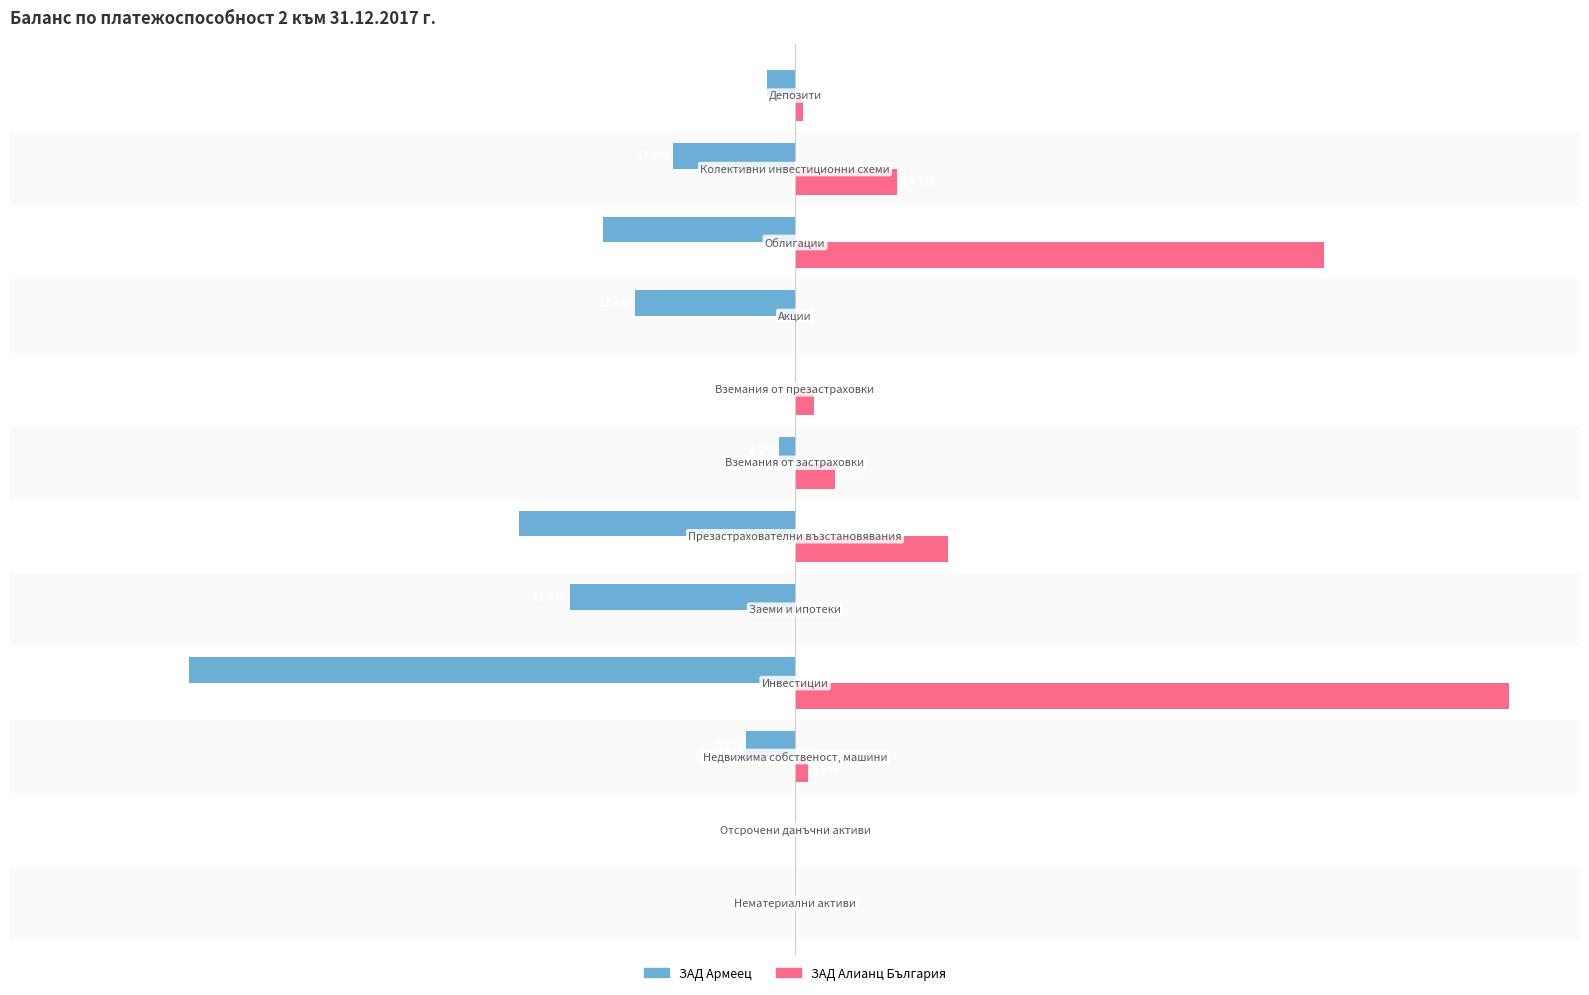

What is the value of the ЗАД Армеец bar at the 4th from the left?

-84.9